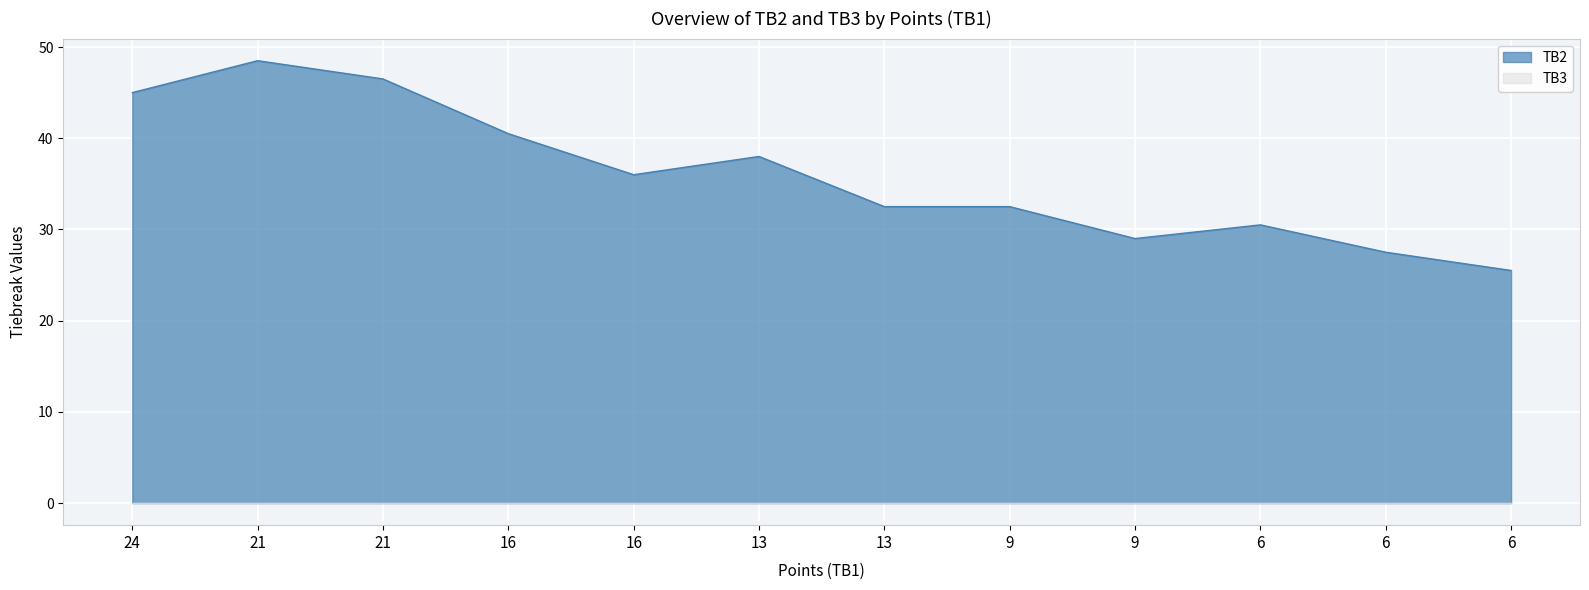

What is the difference between the second highest and second lowest values?

19.0